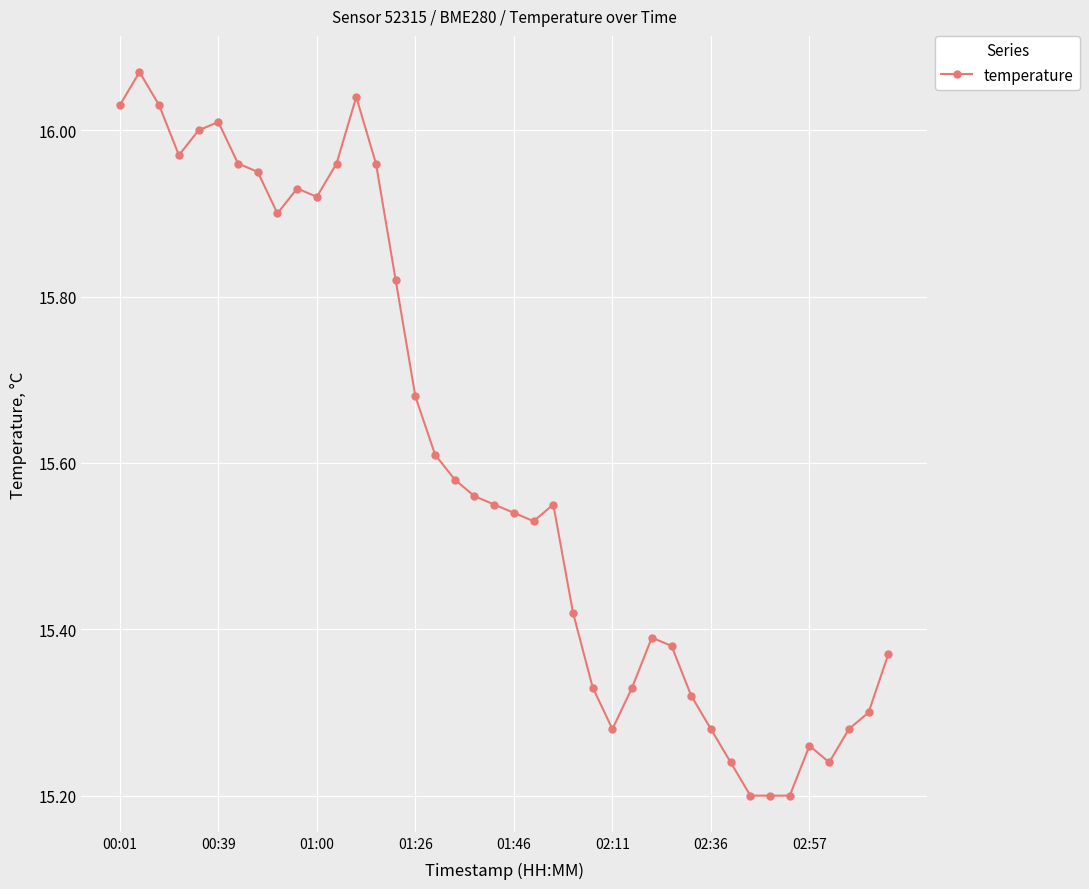

What is the sum of all values?

624.2